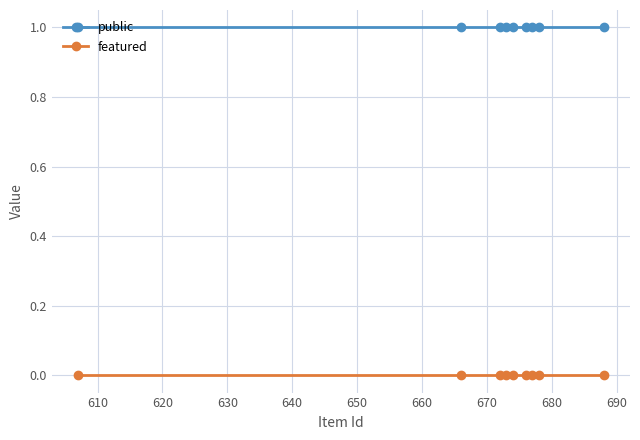

True or false: featured and public cross at least once.

False